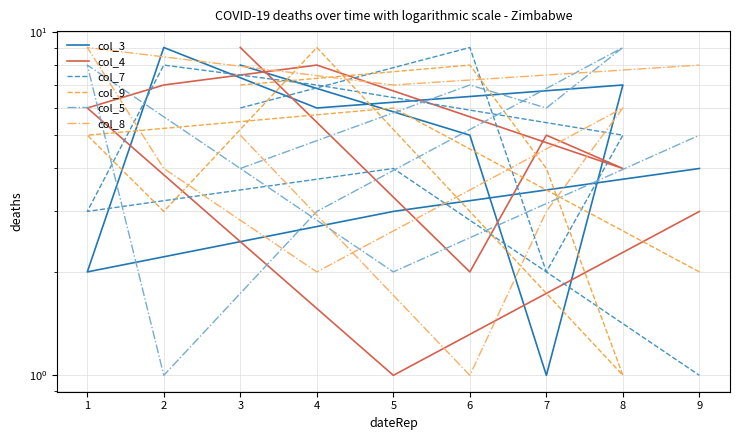

True or false: col_4 has more than 1 interior local peaks.

True